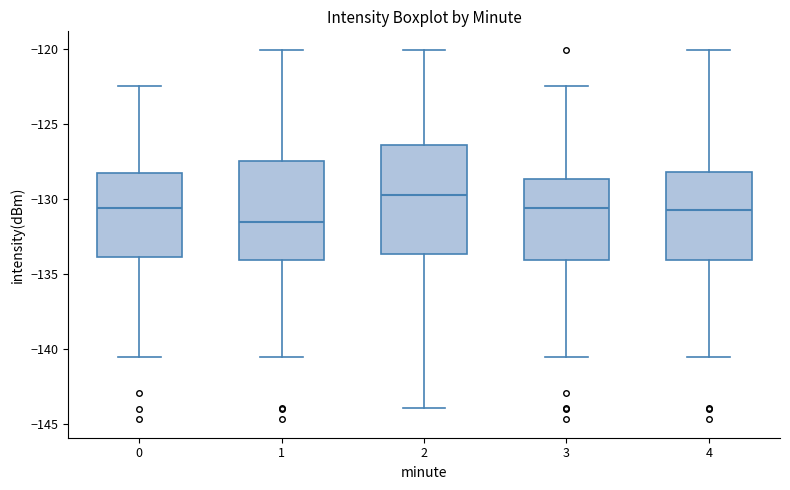

Which box is the tallest, from its lower edge to its upper edge?

2